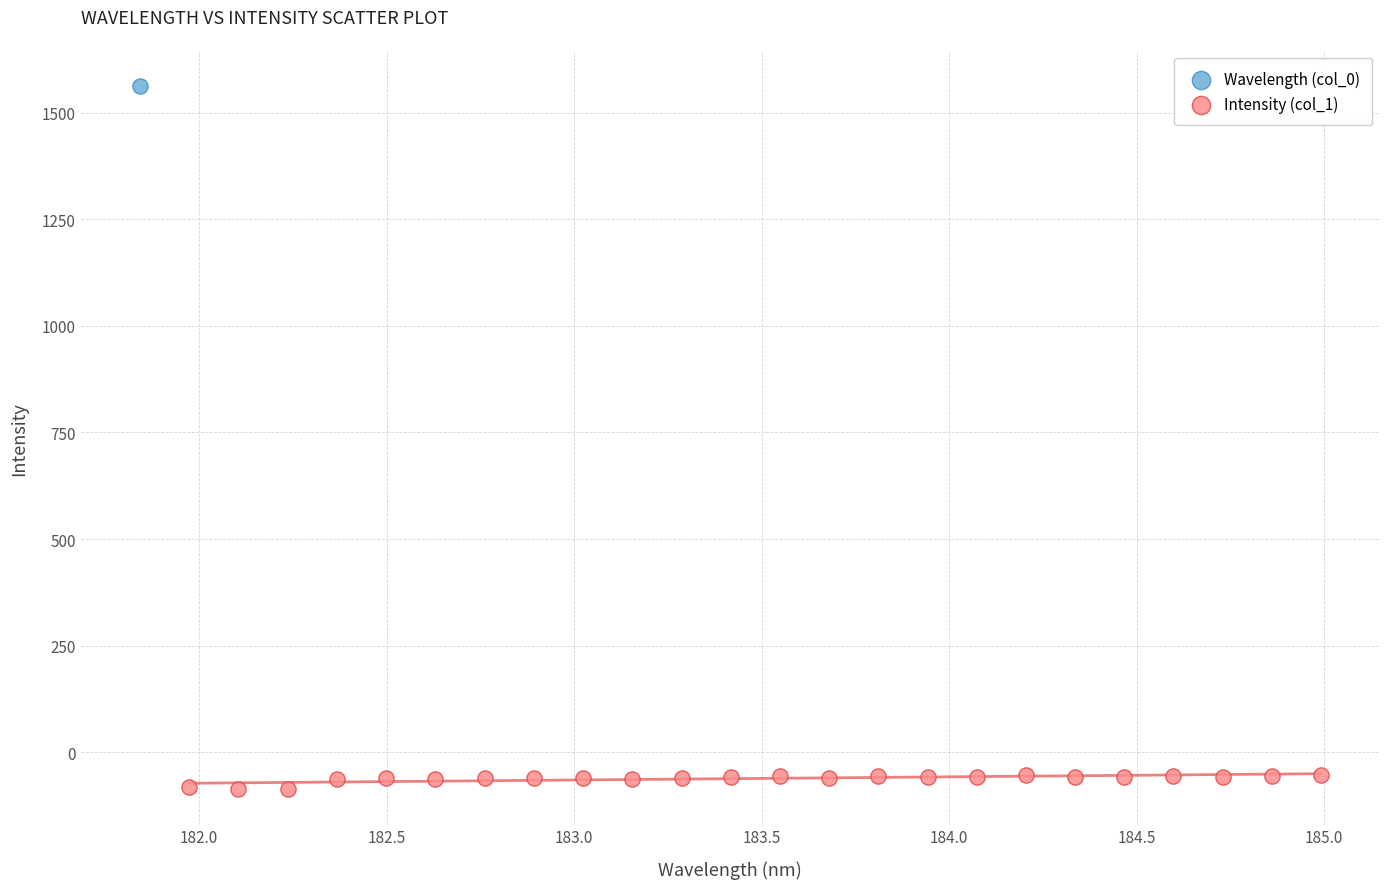

What are all the series names shown in the legend?

Wavelength (col_0), Intensity (col_1)